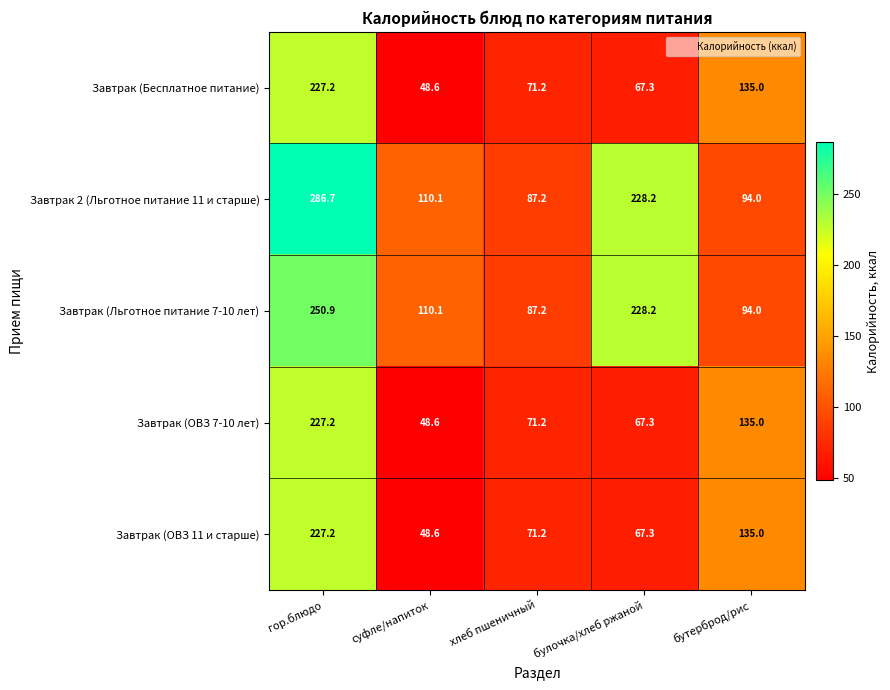

What is the difference between the Завтрак 2 (Льготное питание 11 и старше) values at гор.блюдо and хлеб пшеничный?

199.5